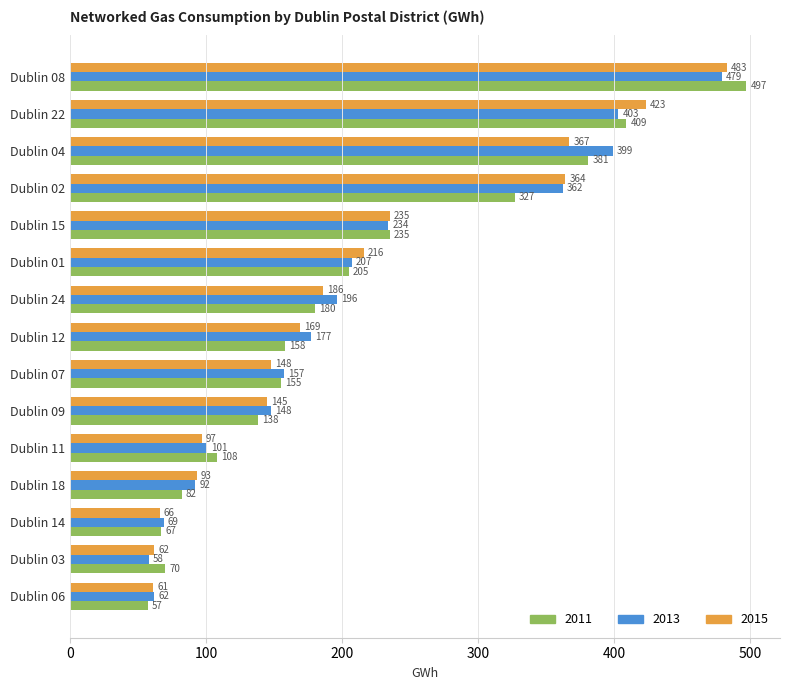

Which series changed the most between Dublin 01 and Dublin 15?

2011